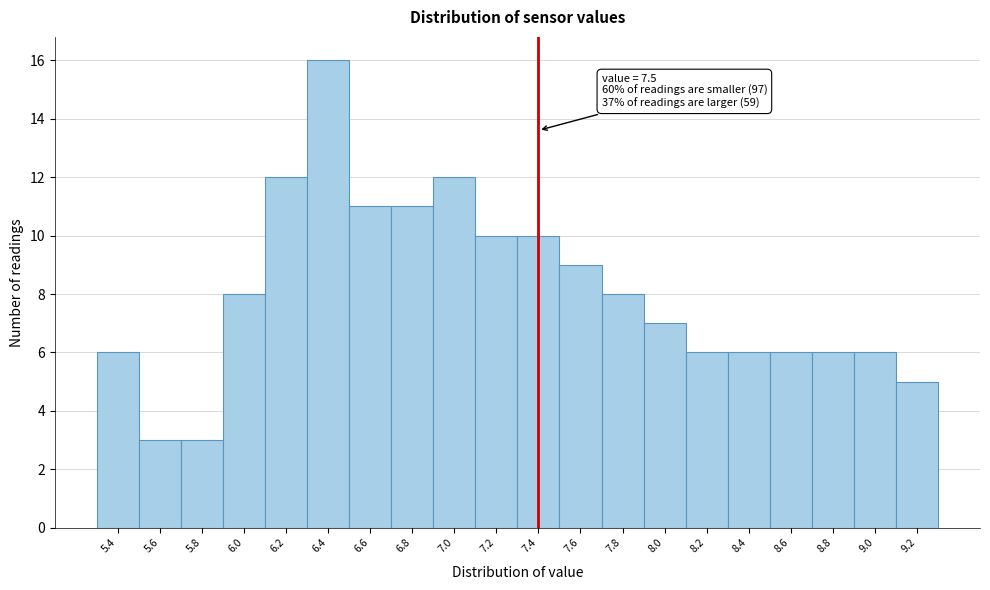

Reading left to right, what are all the values shown in this chart?

5.4=6	5.6=3	5.8=3	6.0=8	6.2=12	6.4=16	6.6=11	6.8=11	7.0=12	7.2=10	7.4=10	7.6=9	7.8=8	8.0=7	8.2=6	8.4=6	8.6=6	8.8=6	9.0=6	9.2=5